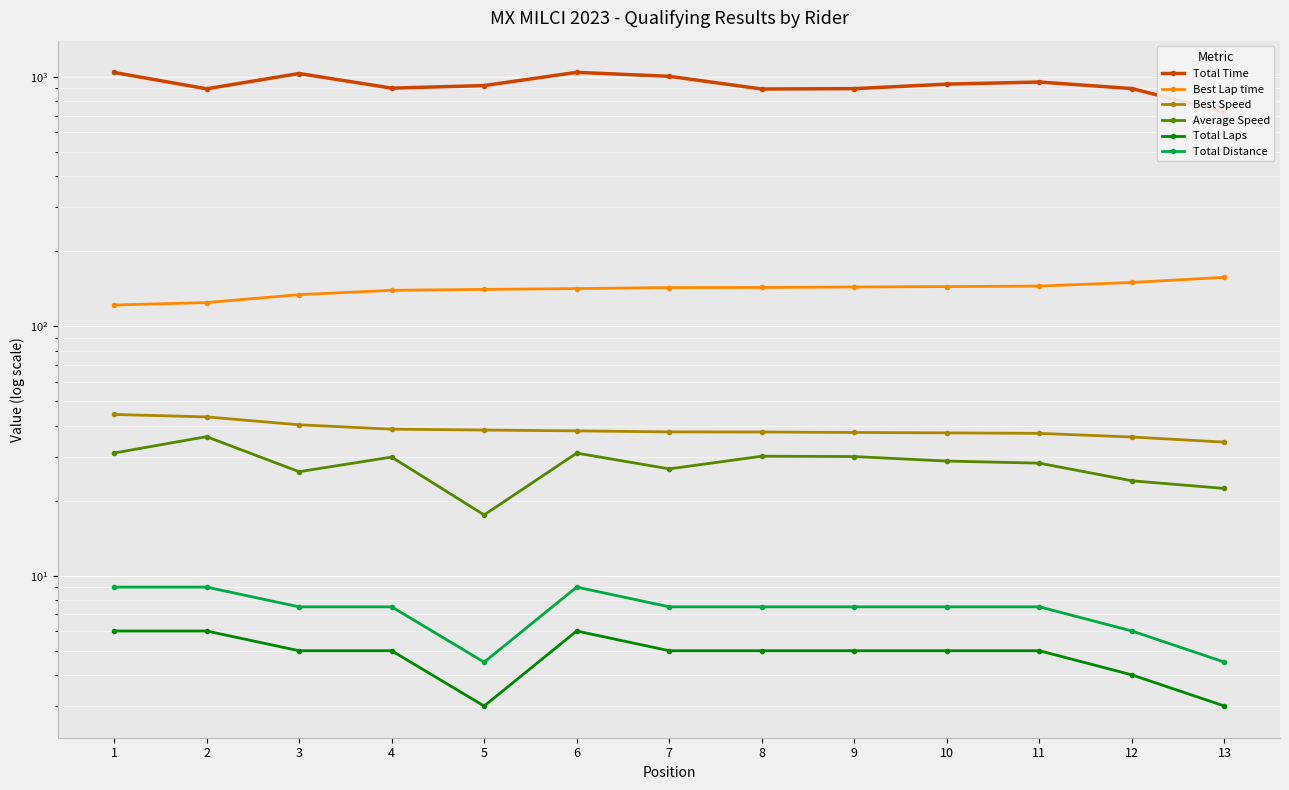

What is the maximum value for Total Distance?

9.0